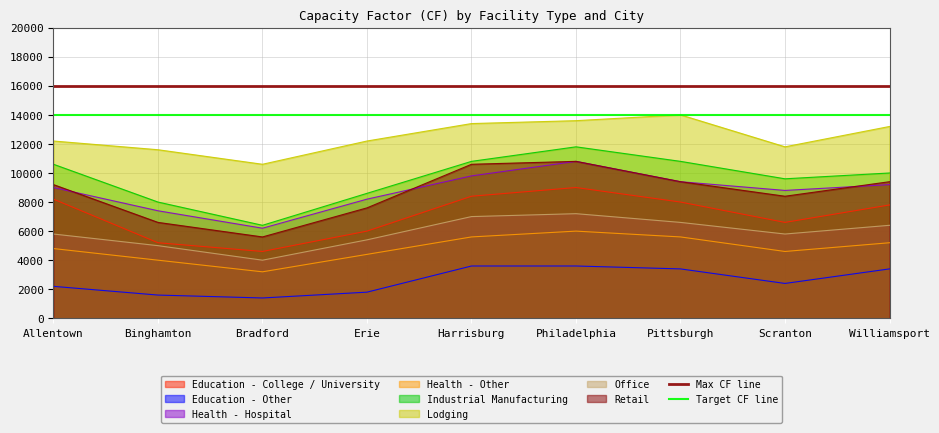

Which category has the highest value in the Max CF line series?

Allentown